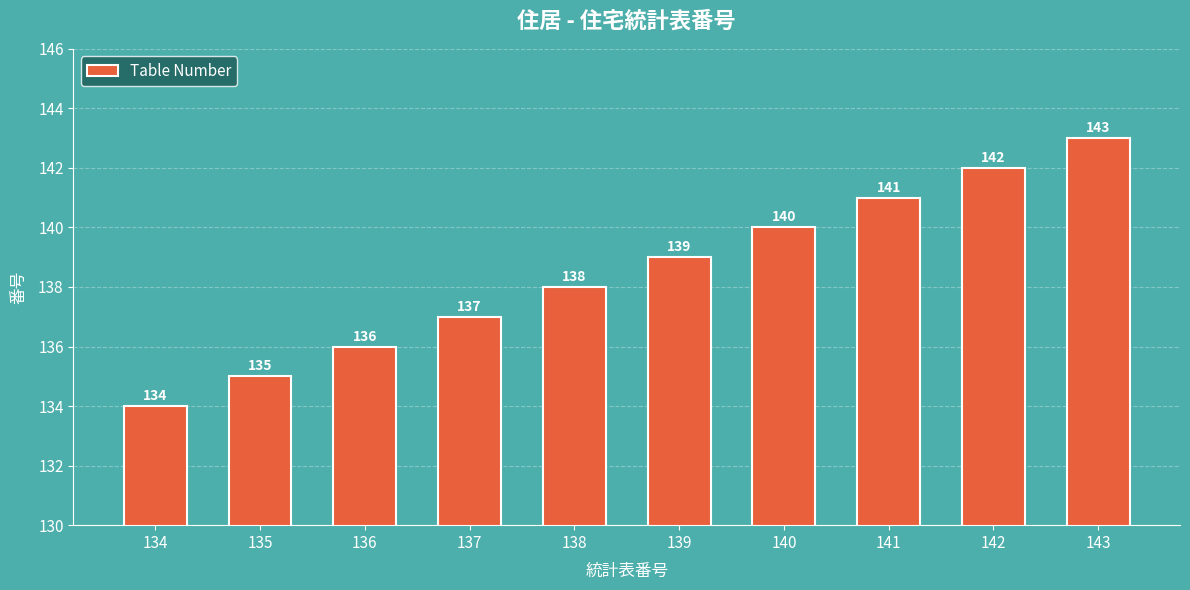

What is the difference between the second highest and minimum values?

8